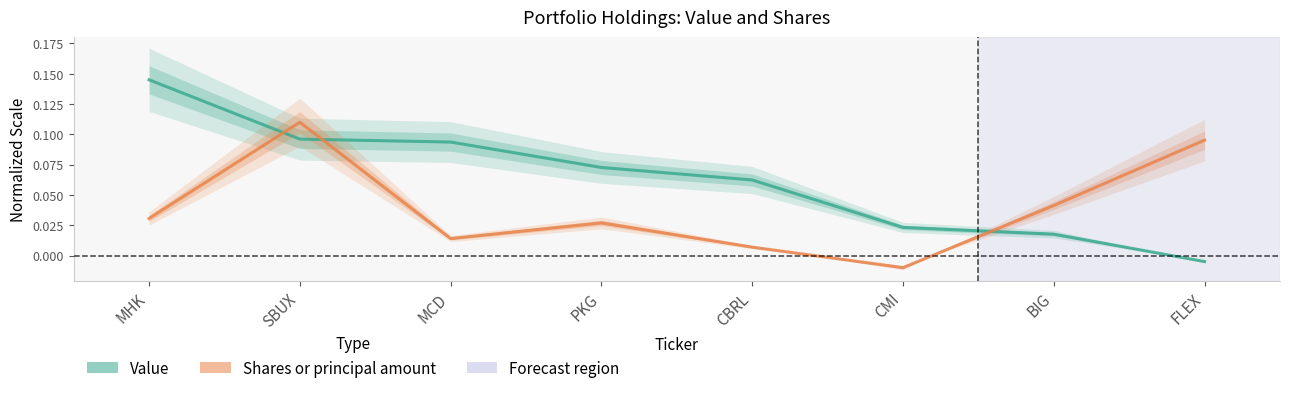

How many distinct data groups are displayed?

2